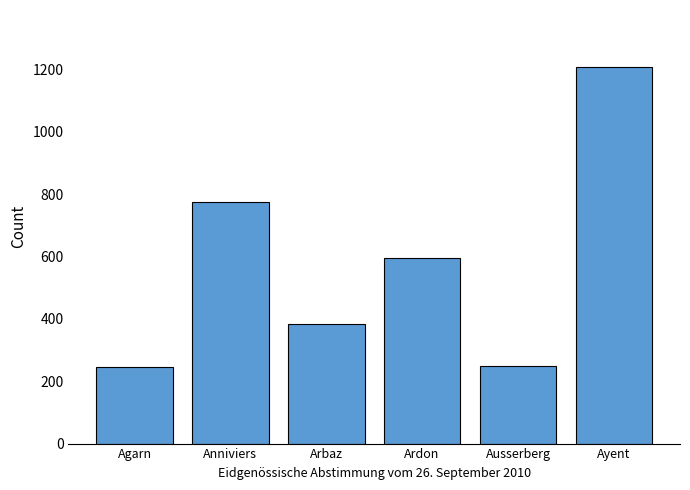

Where is the data nearest to the value 728?

Anniviers